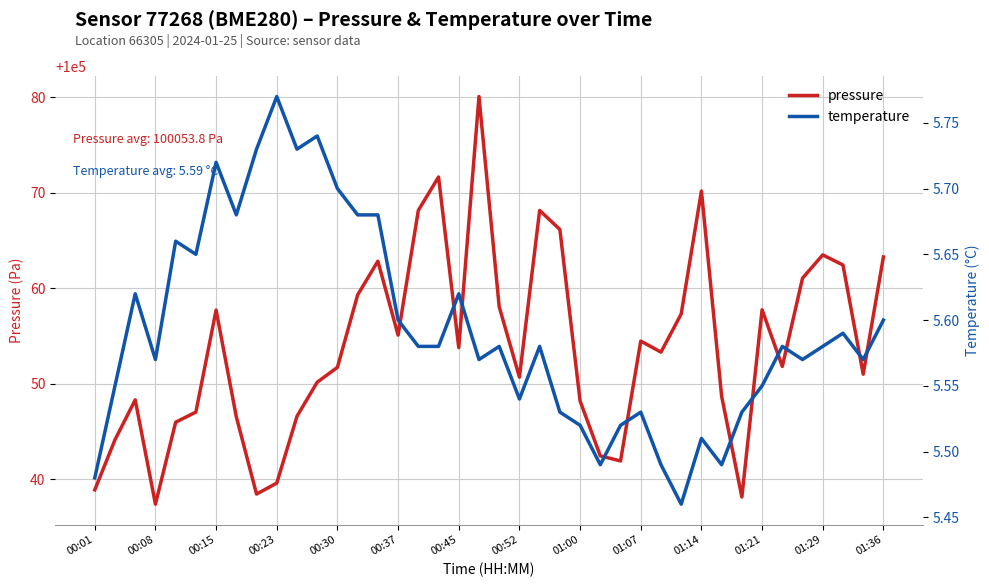

True or false: temperature and pressure cross at least once.

False